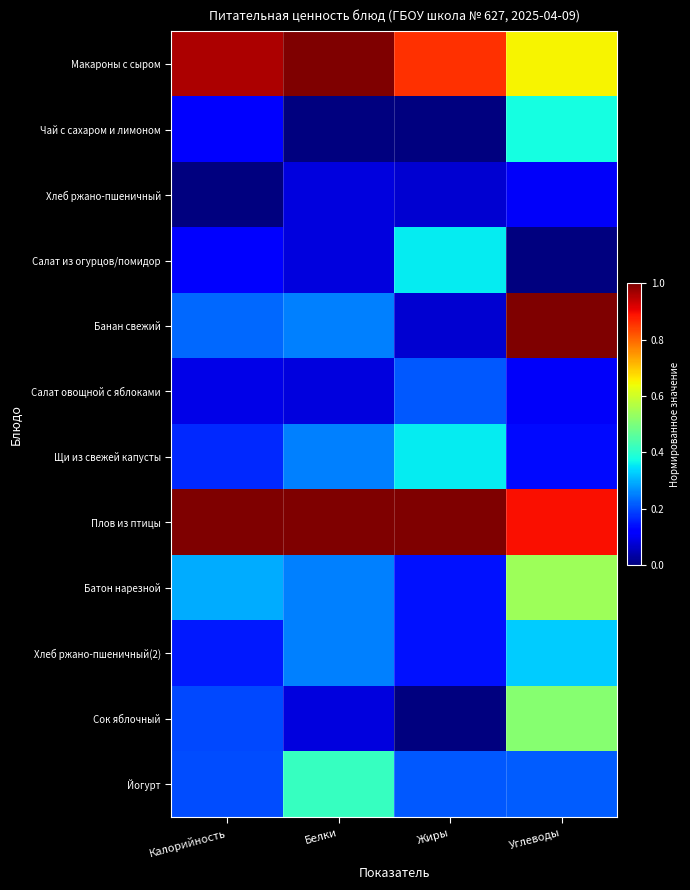

Which series has the largest total across all categories?

Плов из птицы